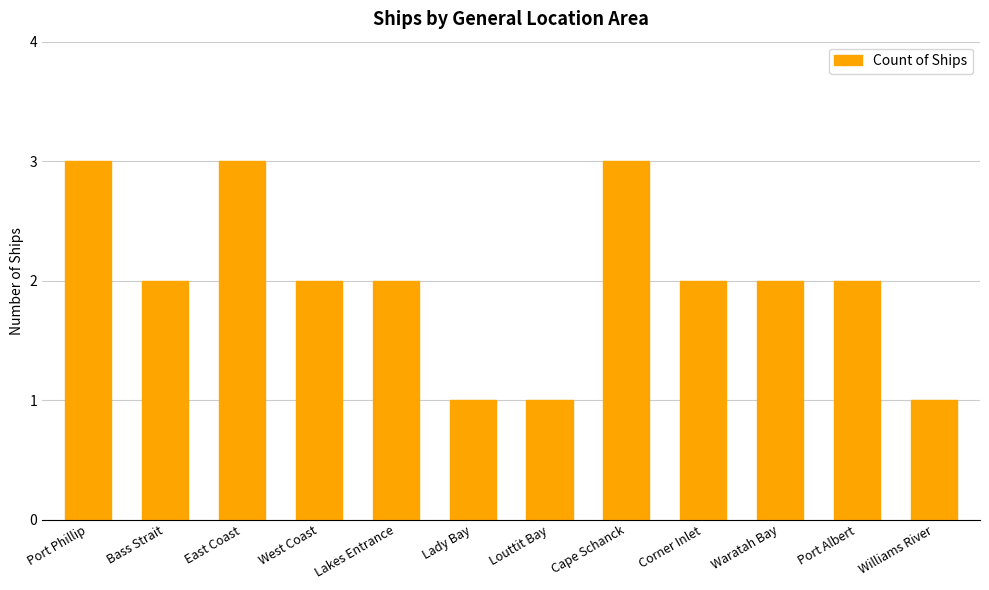

What is the maximum value shown in the chart?

3